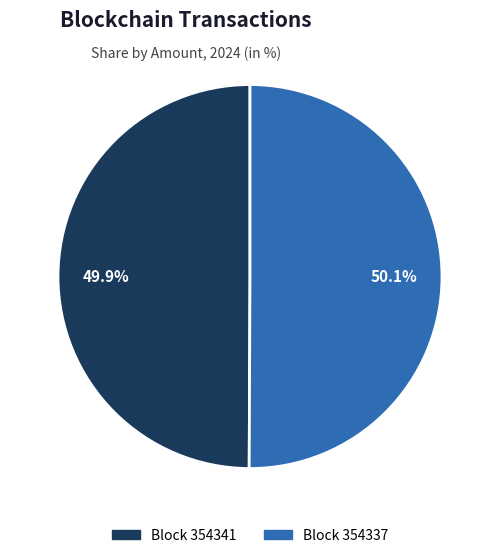

Is there a majority slice in this chart?

Yes